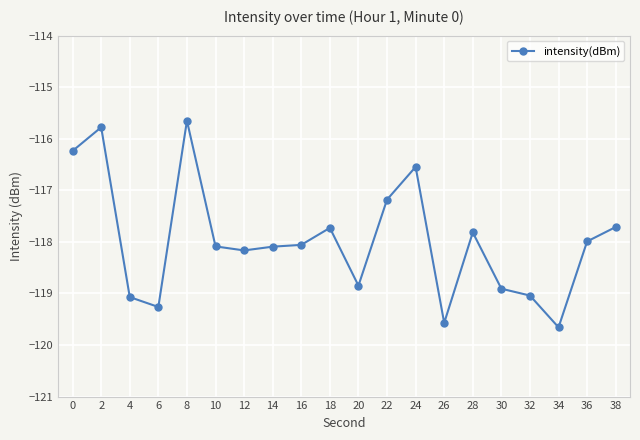

What is the maximum value shown in the chart?

-115.6